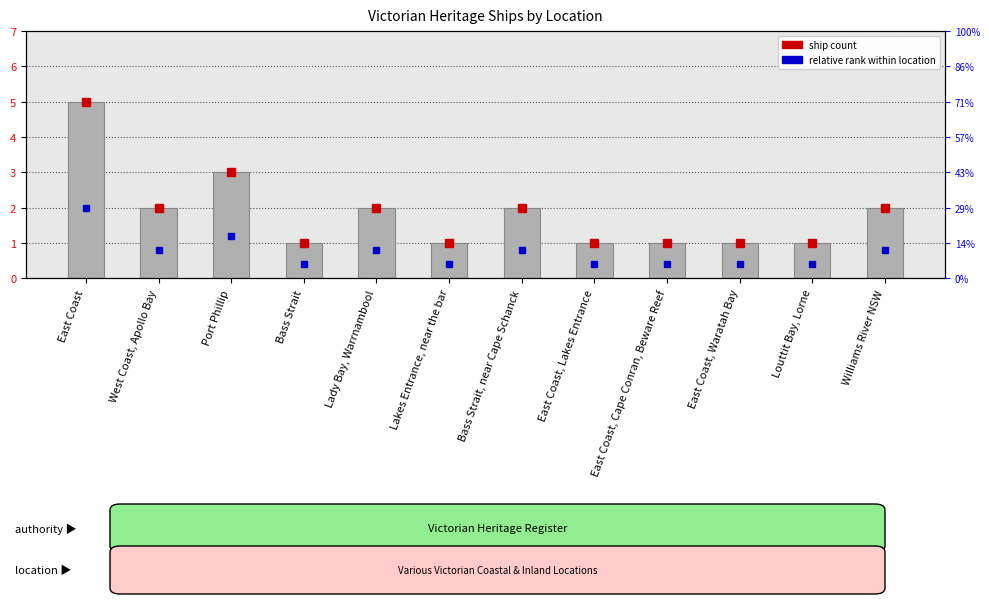

What is the value of the 2nd bar from the left?

2